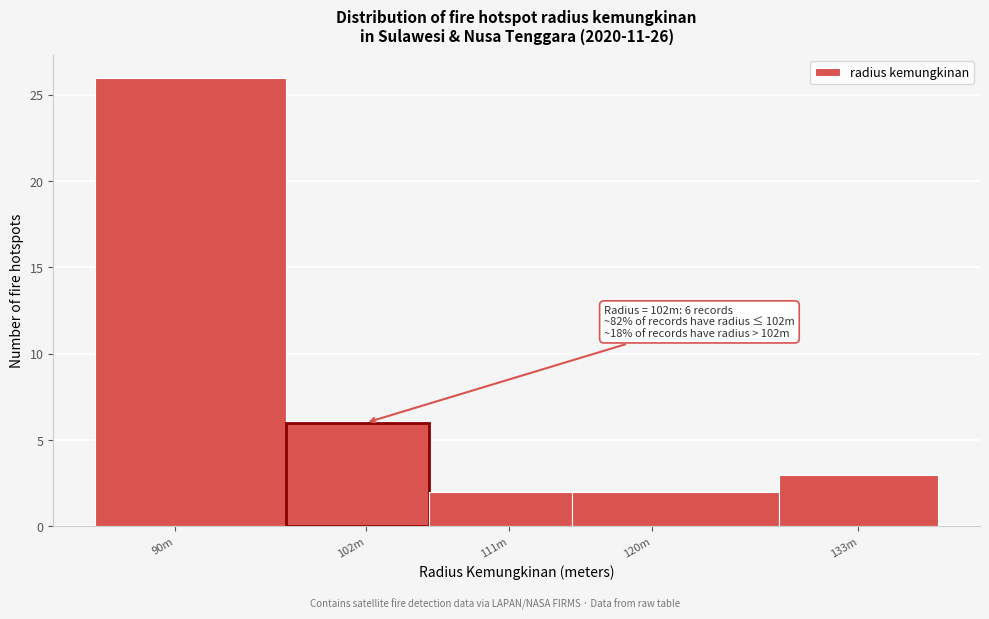

Reading left to right, what are all the values shown in this chart?

26	6	2	2	3